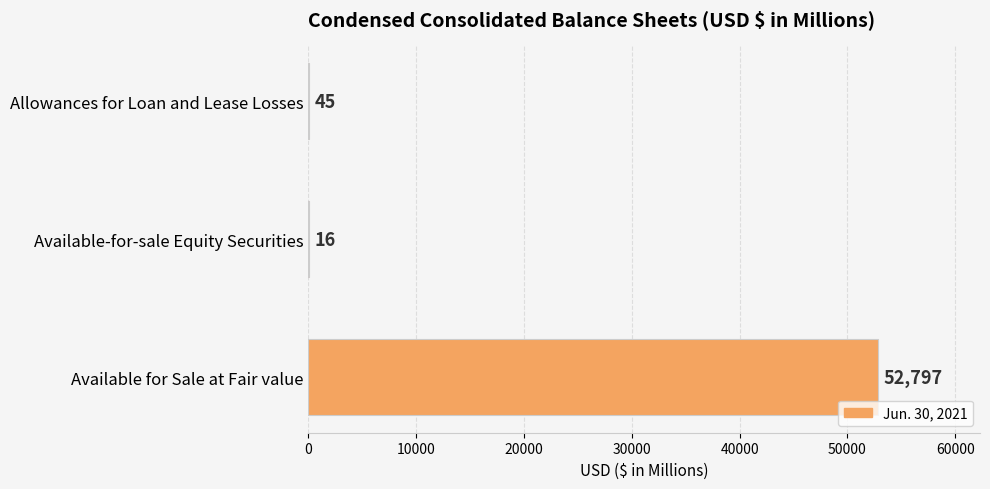

What is the maximum value shown in the chart?

52797